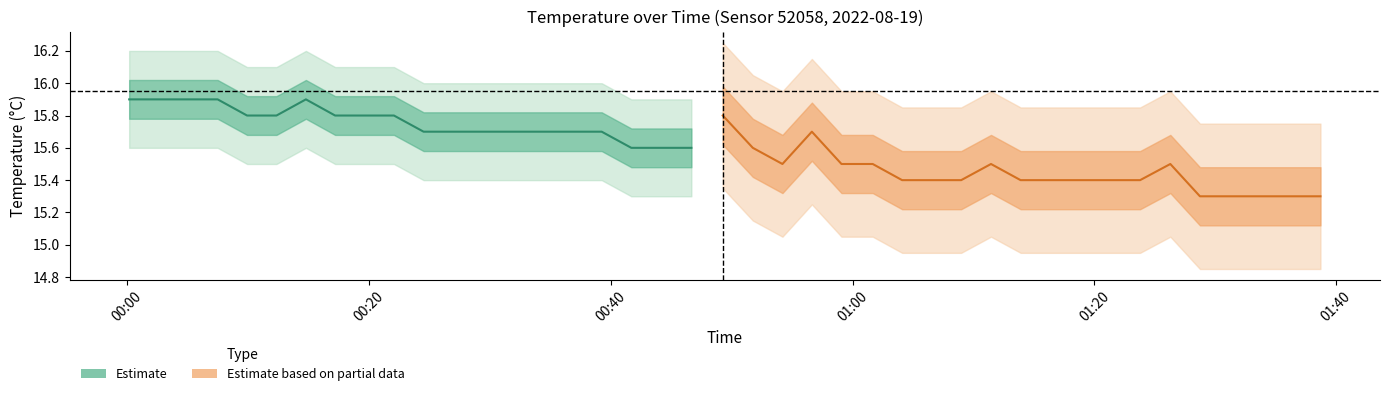

List the series in order of their overall mean, lowest first.

Estimate based on partial data, Estimate